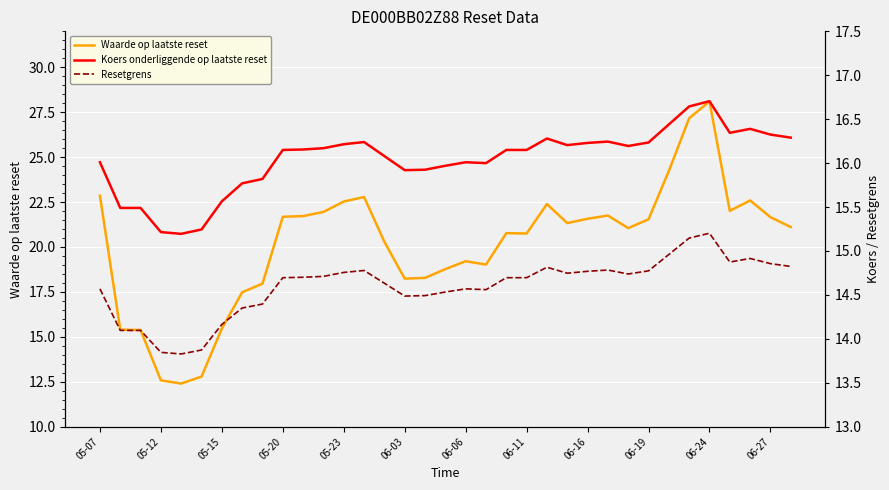

What is the value of the Waarde op laatste reset point at the 33rd from the left?

22.6